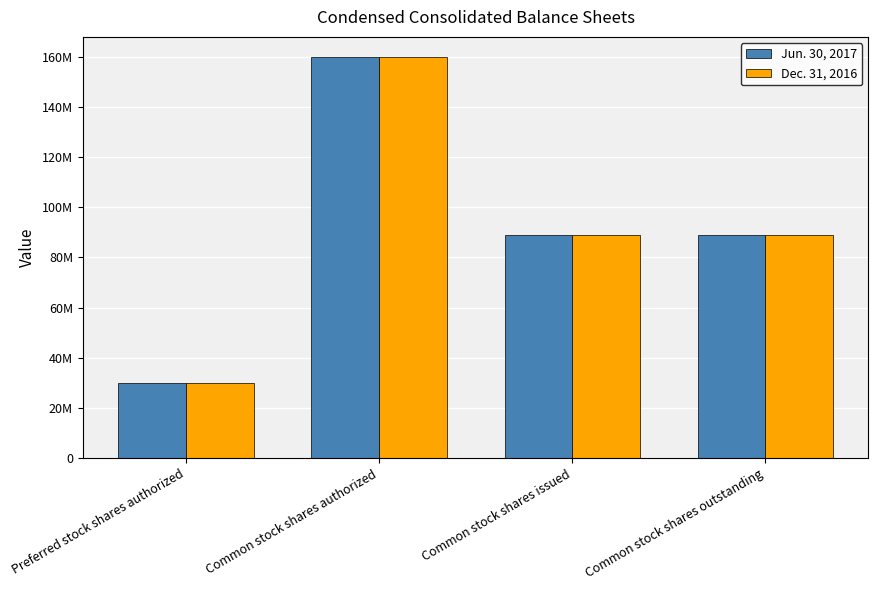

What are all the series names shown in the legend?

Jun. 30, 2017, Dec. 31, 2016